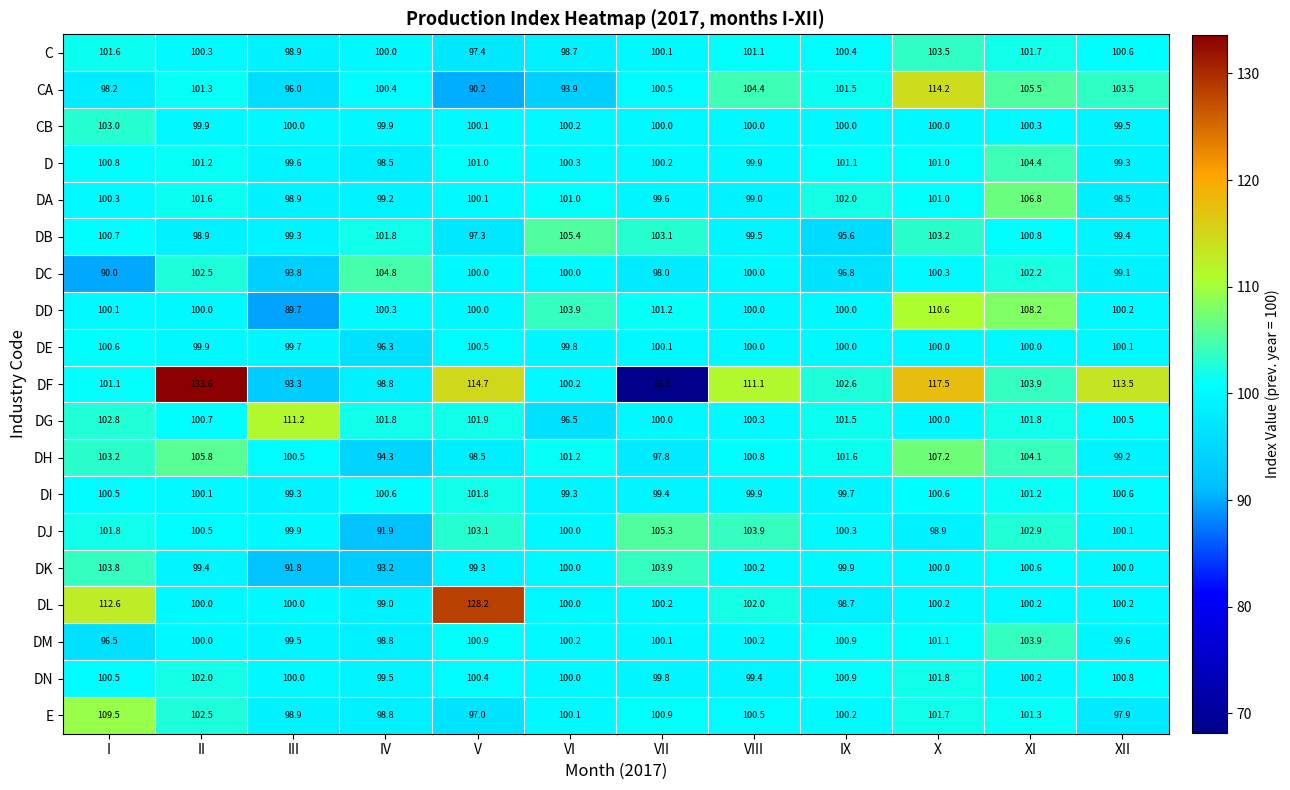

Which label corresponds to the smallest value in the chart?

VII